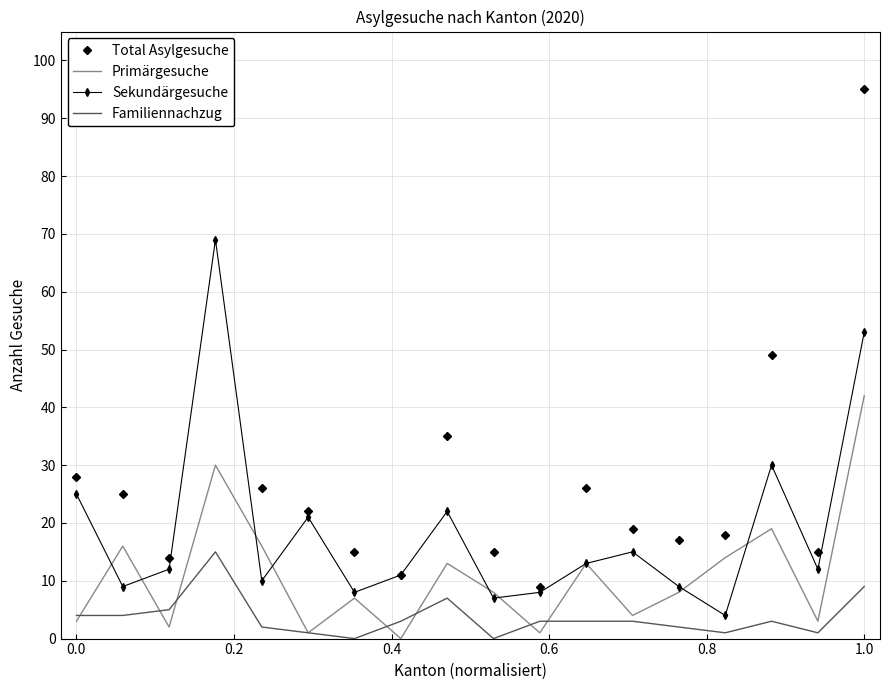

What is the label of the 18th point from the left?

1.0